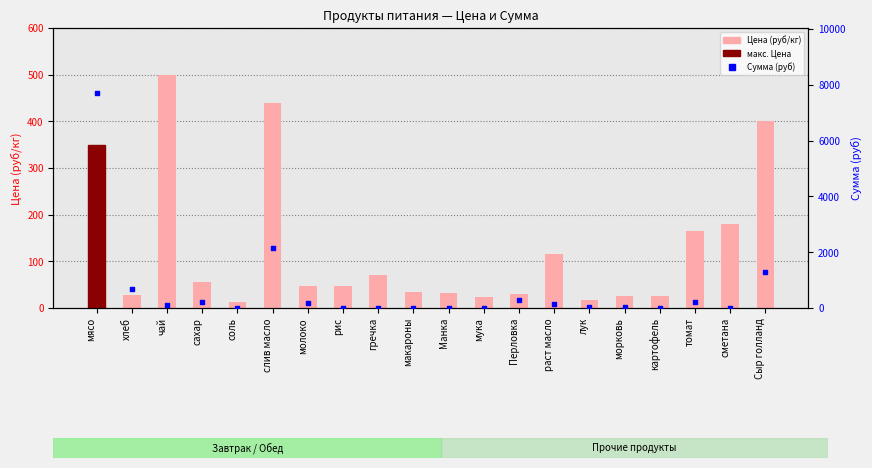

Is the value of Сумма (руб) at Сыр голланд greater than the value of Цена (руб/кг) at слив масло?

Yes